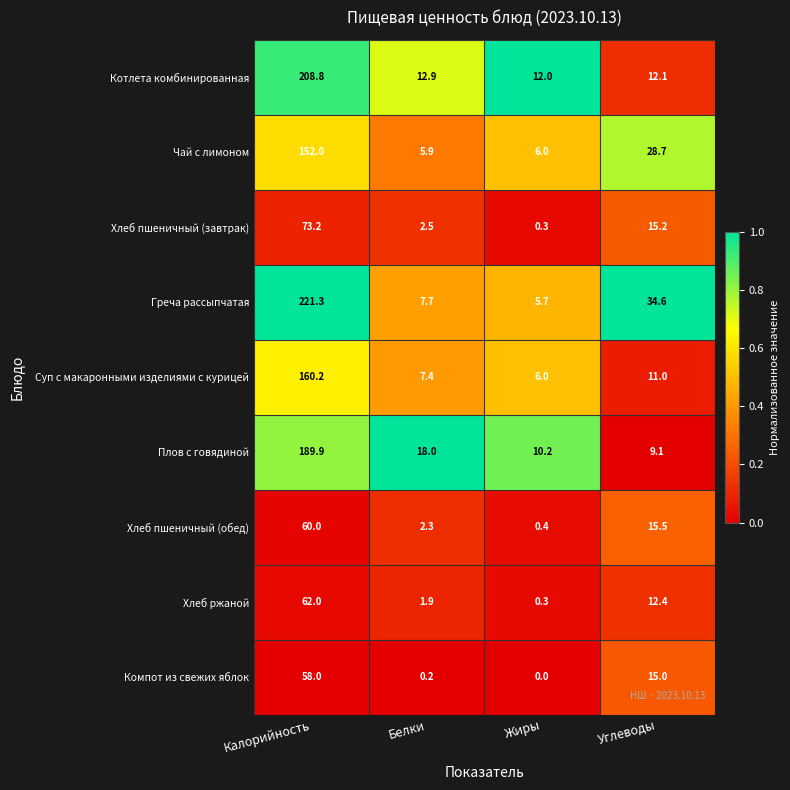

Rank the series by their maximum value, from highest to lowest.

Греча рассыпчатая, Котлета комбинированная, Плов с говядиной, Суп с макаронными изделиями с курицей, Чай с лимоном, Хлеб пшеничный (завтрак), Хлеб ржаной, Хлеб пшеничный (обед), Компот из свежих яблок